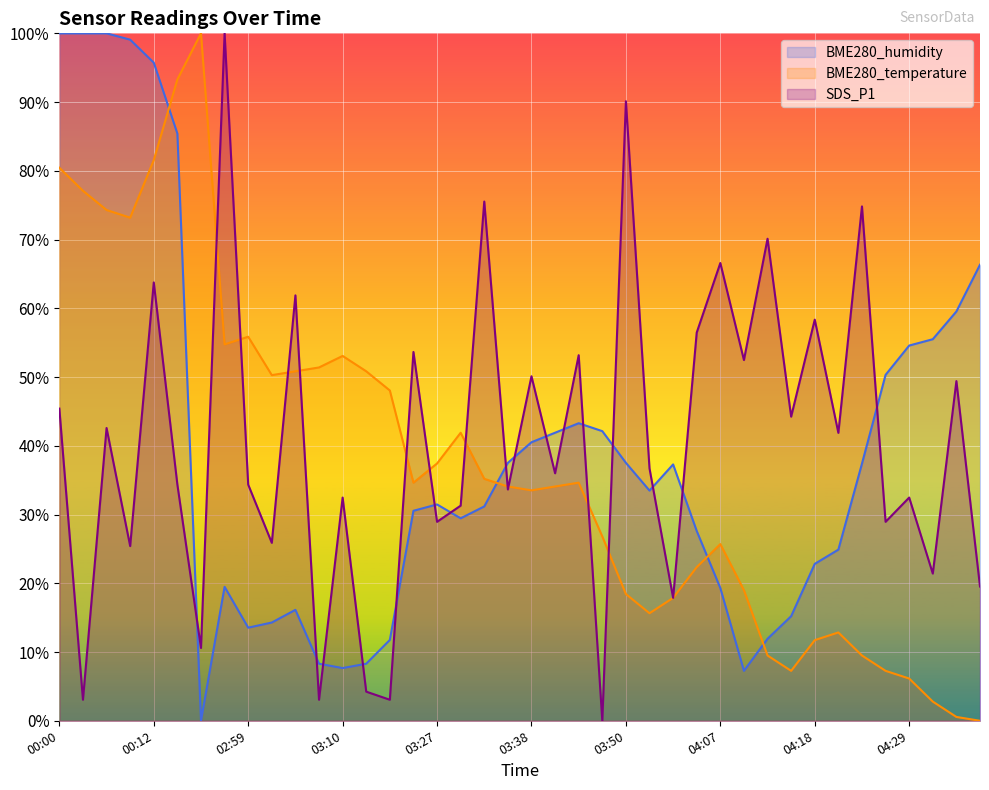

What is the sum of the BME280_humidity values at 04:15 and 03:41?

57.1